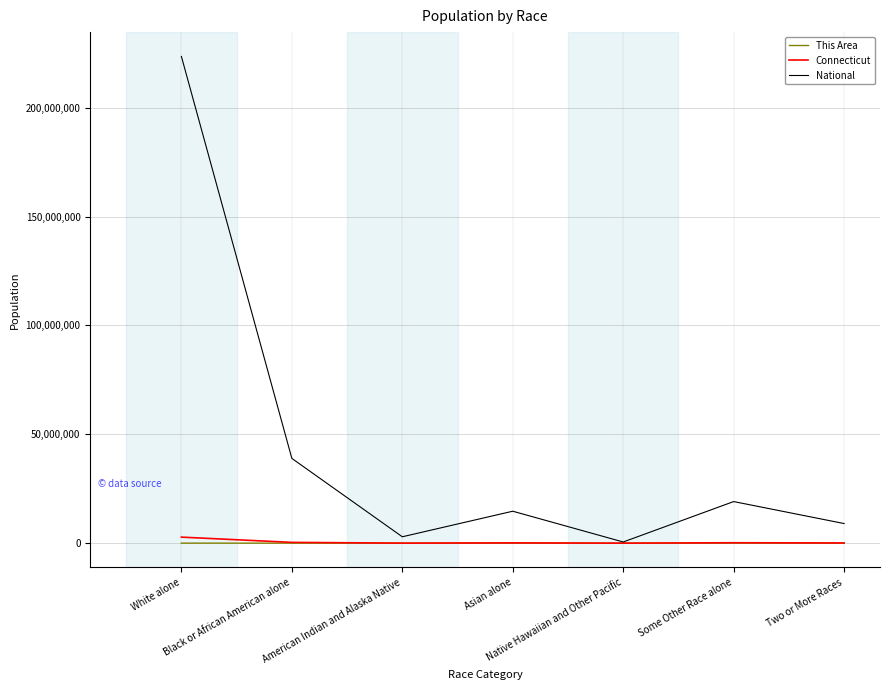

At which label is National closest to 112046639?

Black or African American alone